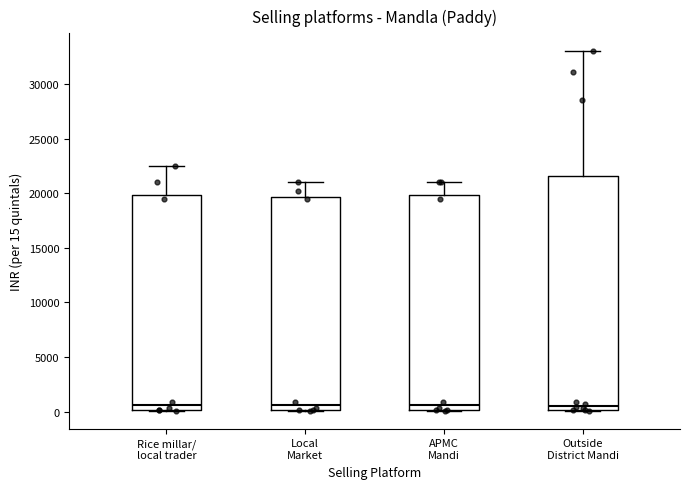

Where is the upper edge of the box for APMC Mandi on the y-axis? The values are not printed on the chart, so give them approximately, as read against the axis.

20000